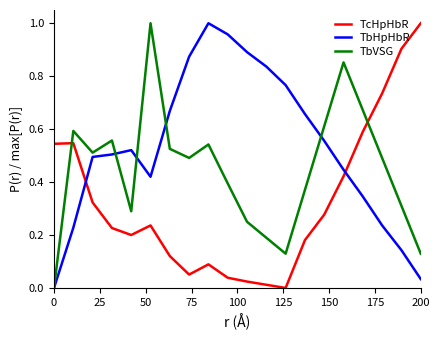

True or false: TbHpHbR and TbVSG cross at least once.

True